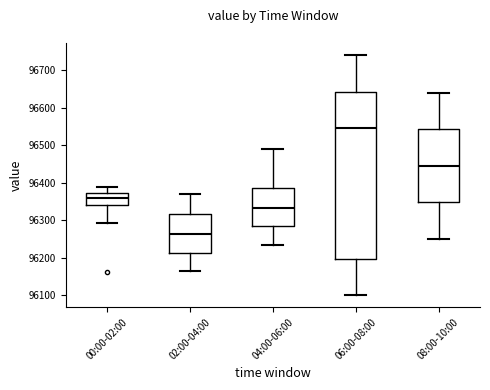

Where is the upper edge of the box for 04:00-06:00 on the y-axis? The values are not printed on the chart, so give them approximately, as read against the axis.

96390